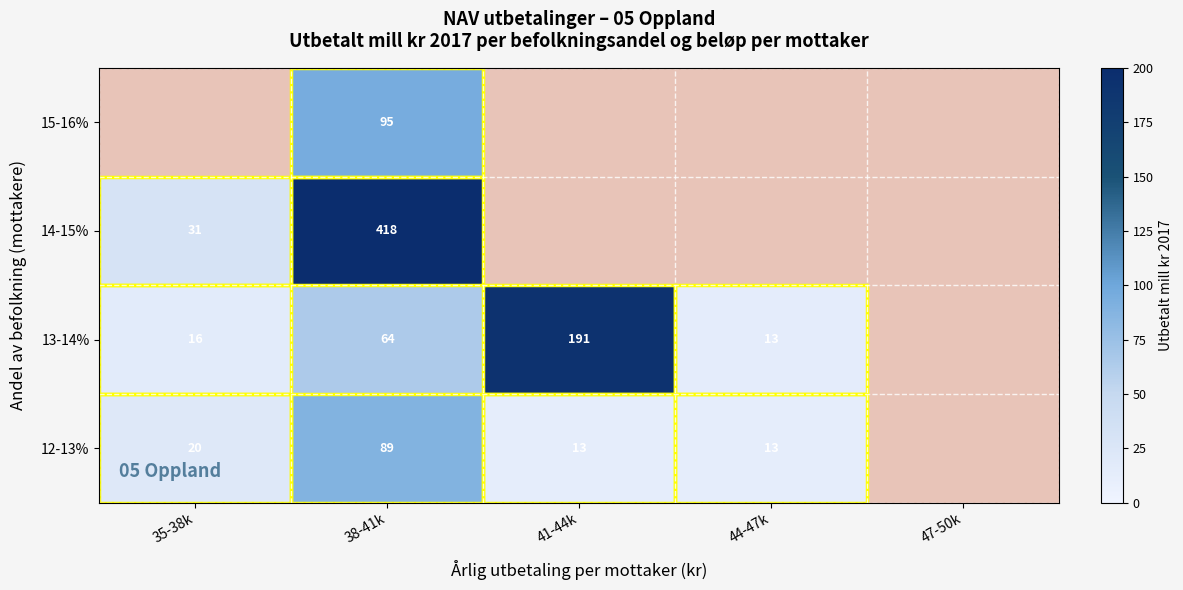

The 13-14% series shows 8.3 at 44-47k. True or false?

False